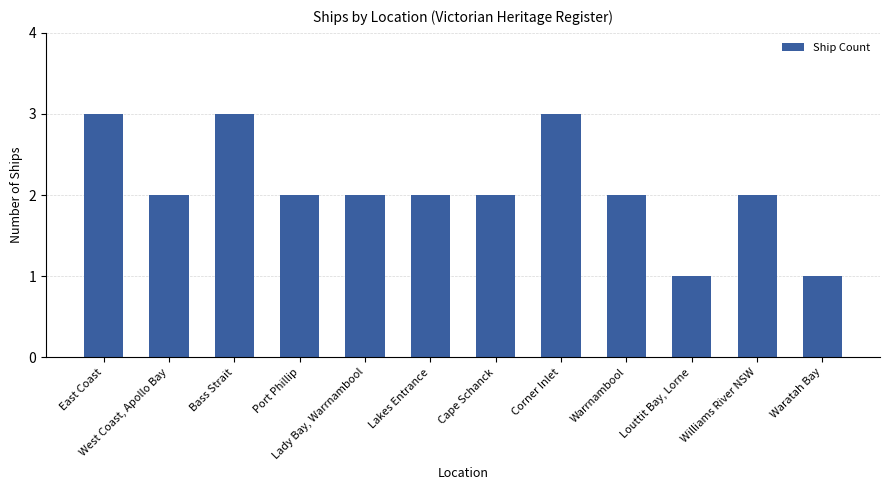

Does the chart contain any negative values?

No